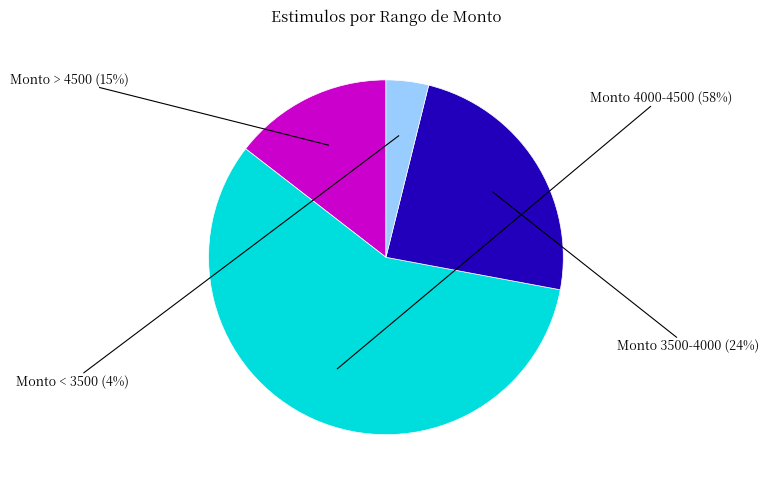

Is there any slice that represents more than half of the pie?

Yes